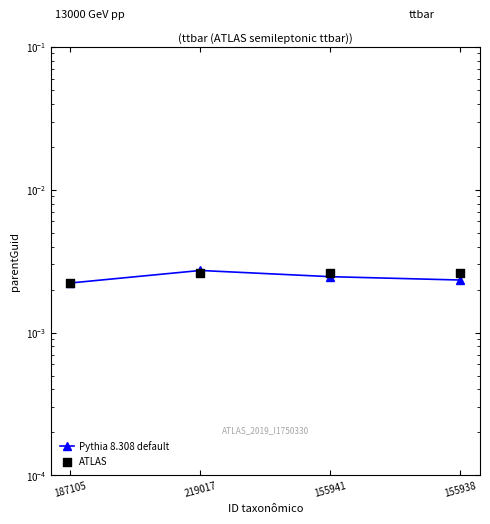

Which series has the largest Y range (max minus min)?

Pythia 8.308 default